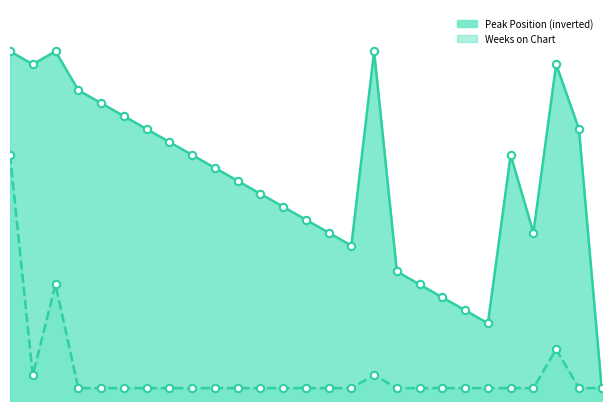

Which series has the largest total across all categories?

Peak Position